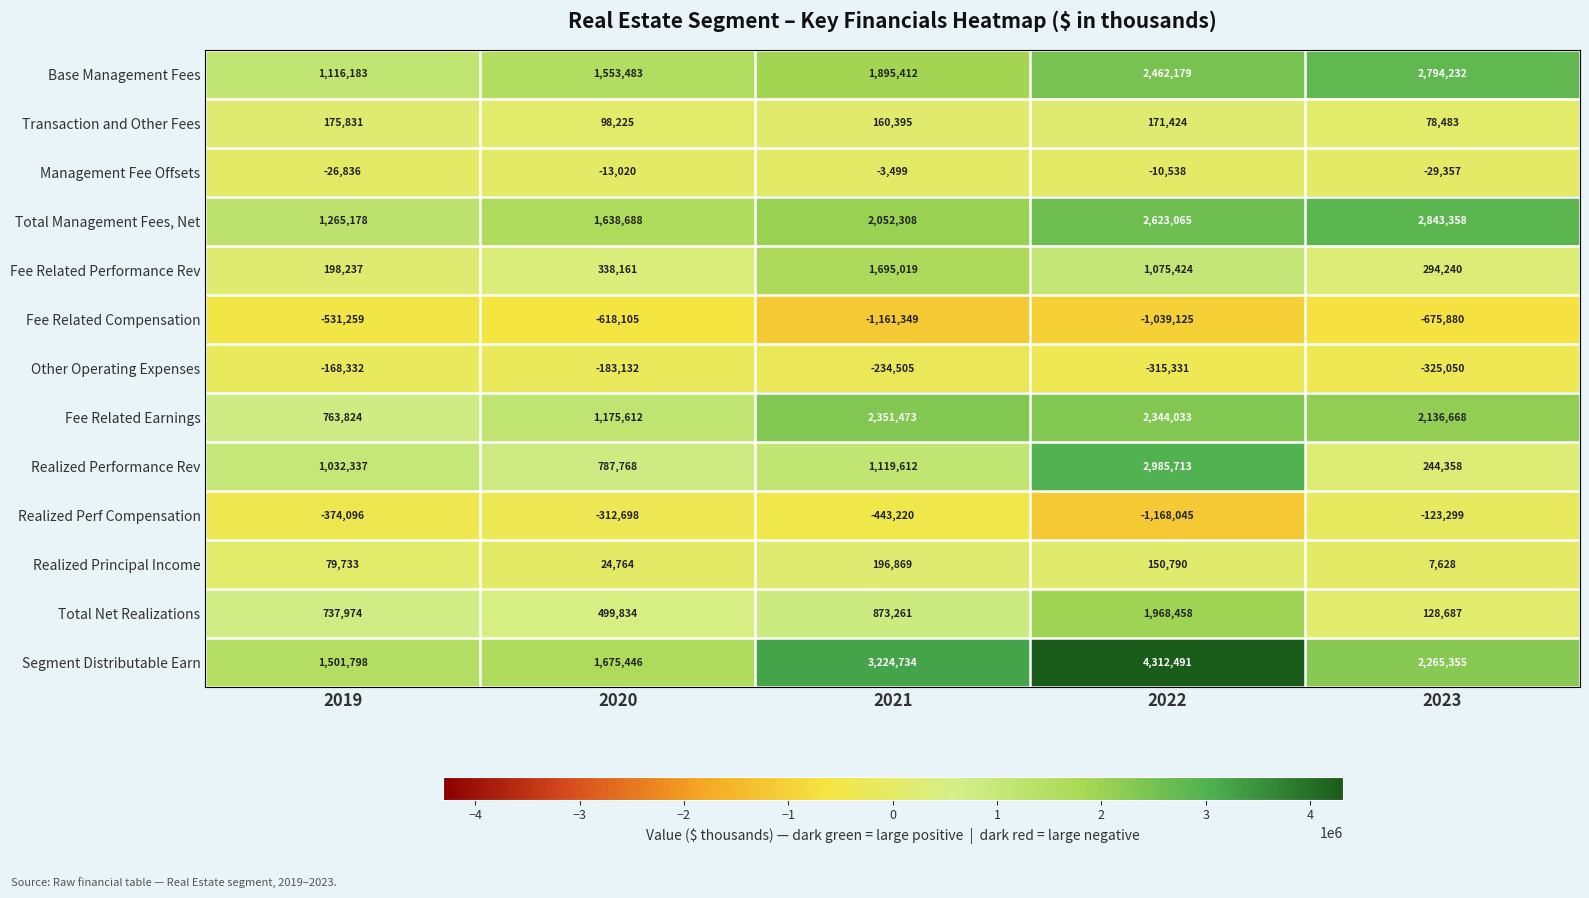

What is the difference between the highest and lowest values at 2022?

5480536